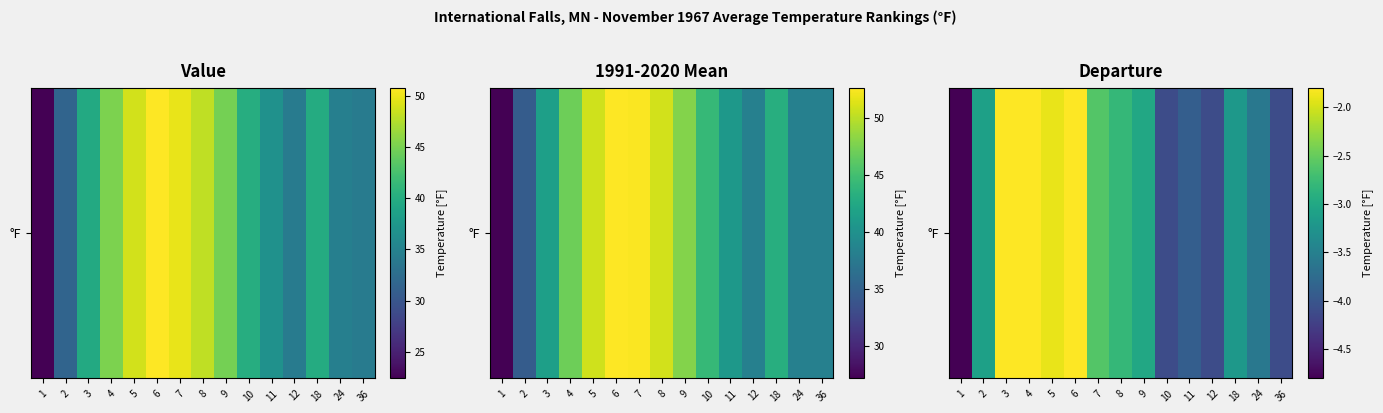

Is it true that the value at 18 is -5.4?

False